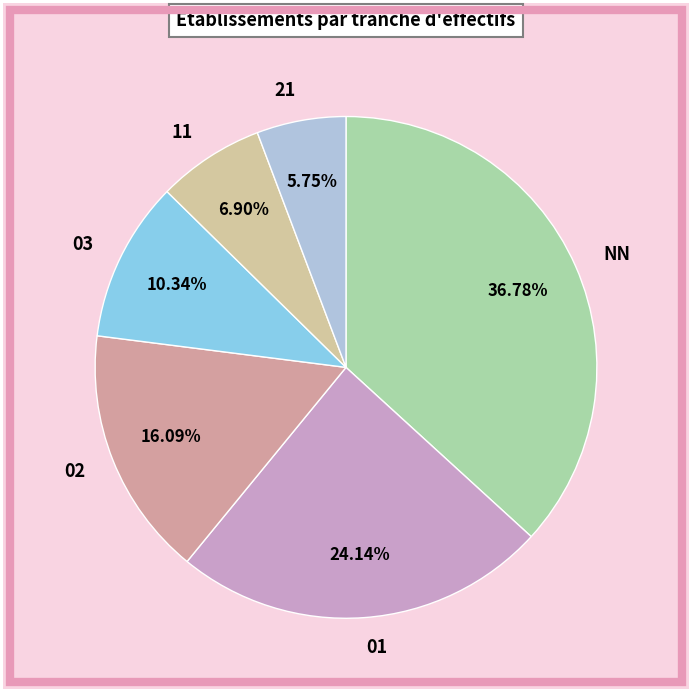

Is 02 the majority of the pie?

No